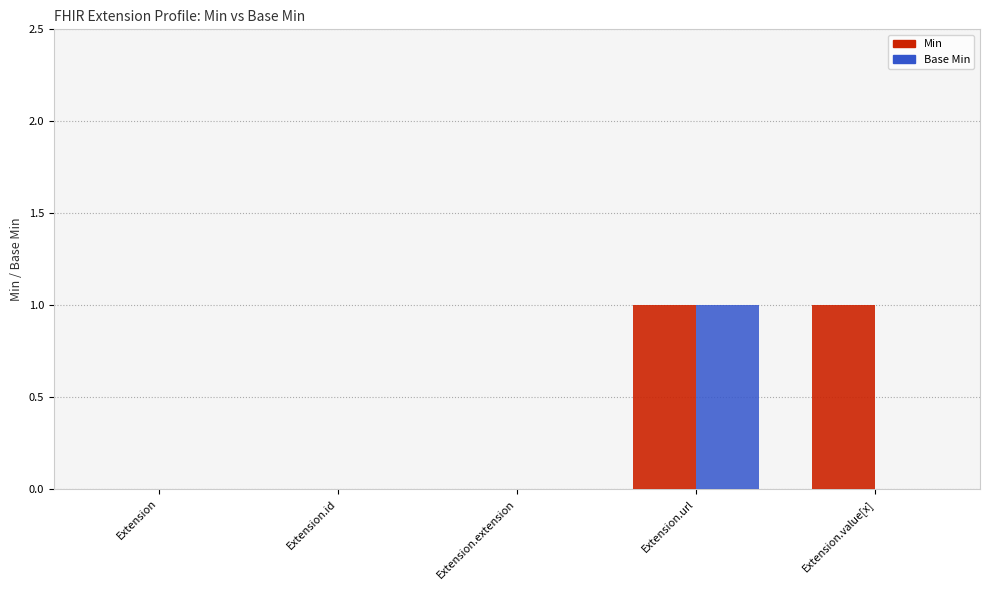

What is the sum of all Min values?

2